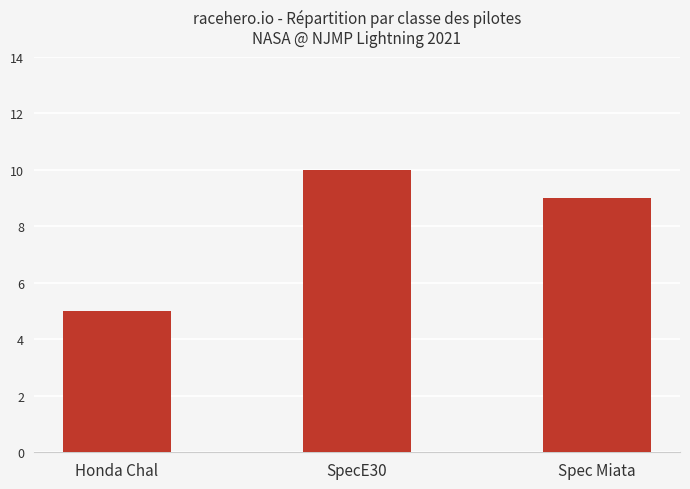

Rank the categories by value from lowest to highest.

Honda Chal, Spec Miata, SpecE30